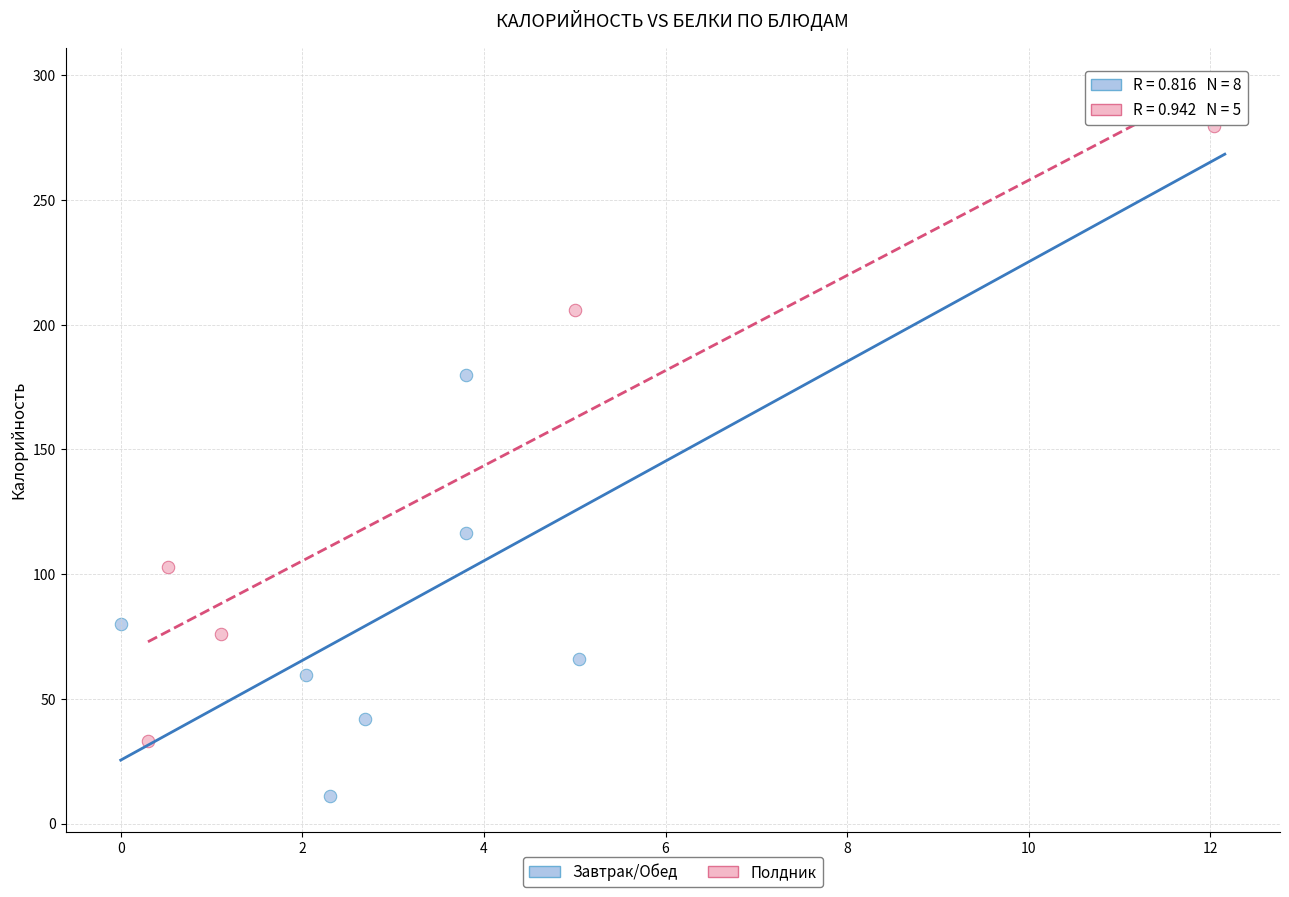

What are all the series names shown in the legend?

Завтрак/Обед, Полдник